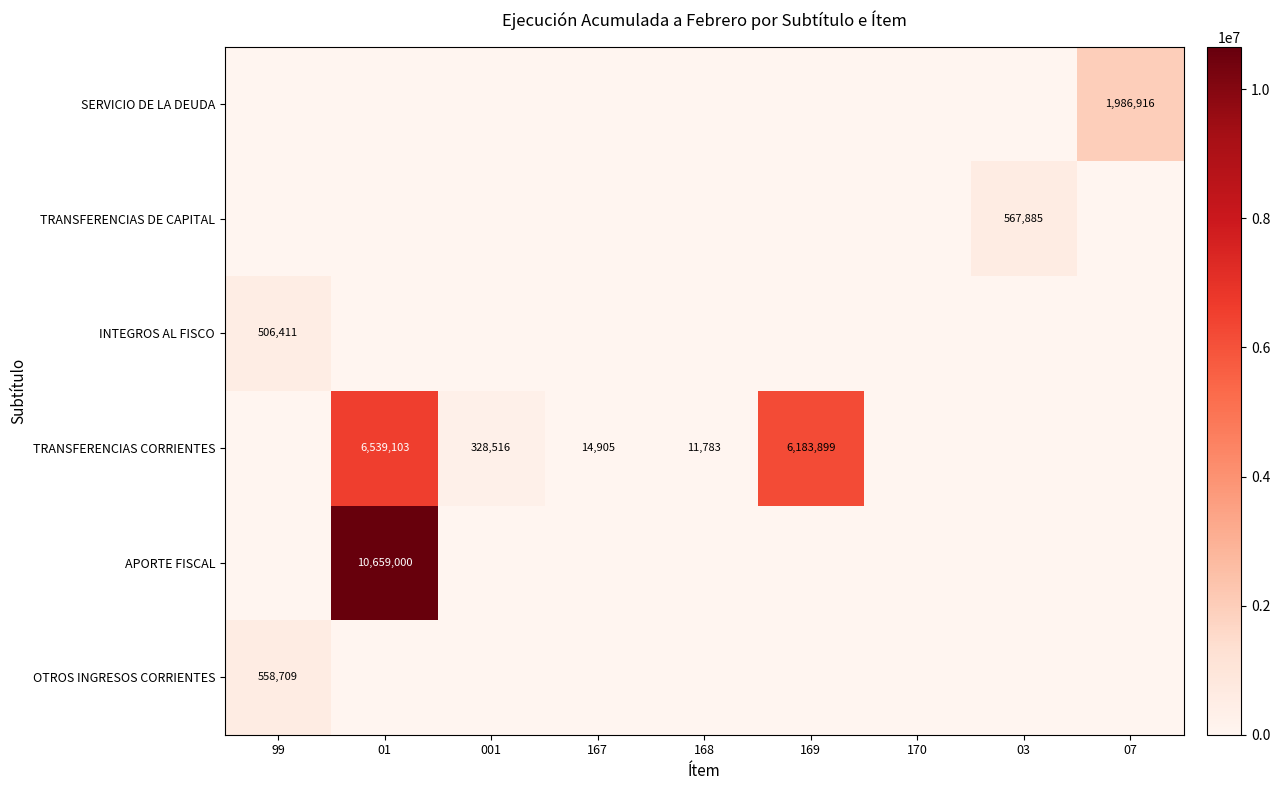

True or false: APORTE FISCAL has a value of 0 at 001.

True